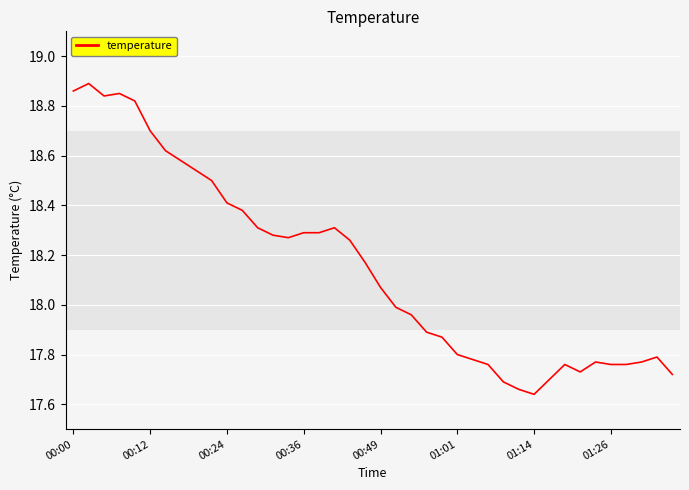

How many series are shown in this chart?

1